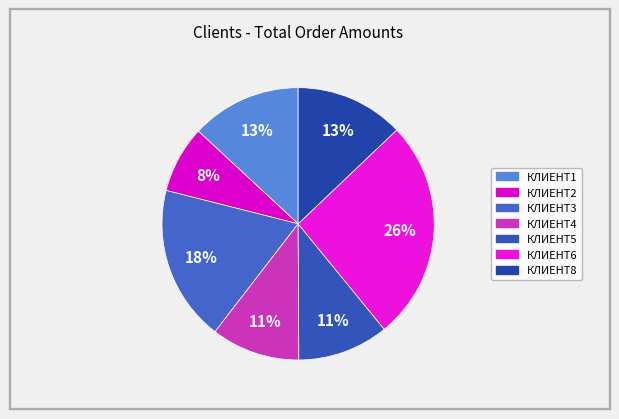

Is КЛИЕНТ1 the majority of the pie?

No